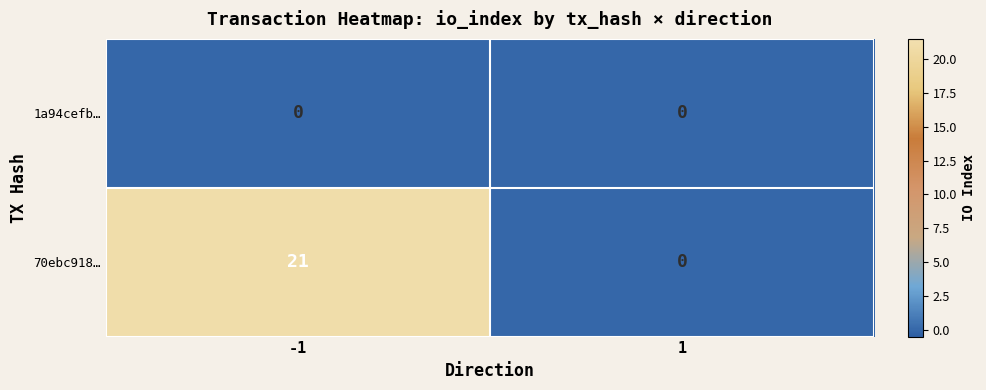

List the series in order of their peak value, lowest first.

1a94cefb…, 70ebc918…